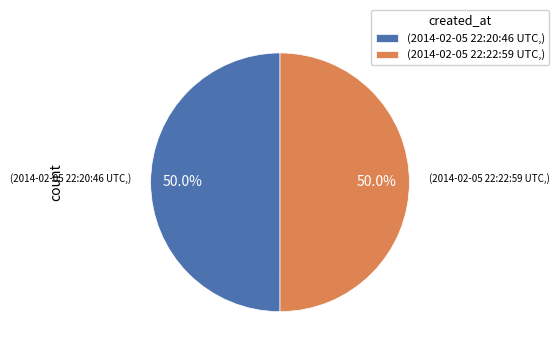

Approximately how many times larger is the value at (2014-02-05 22:20:46 UTC,) compared to (2014-02-05 22:22:59 UTC,)?

1.0